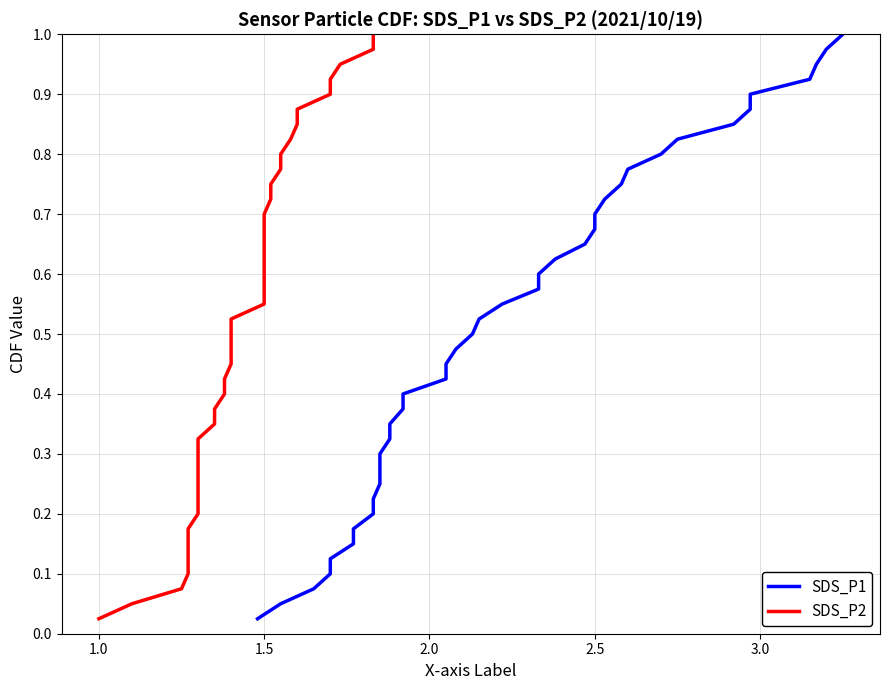

What are all the series names shown in the legend?

SDS_P1, SDS_P2